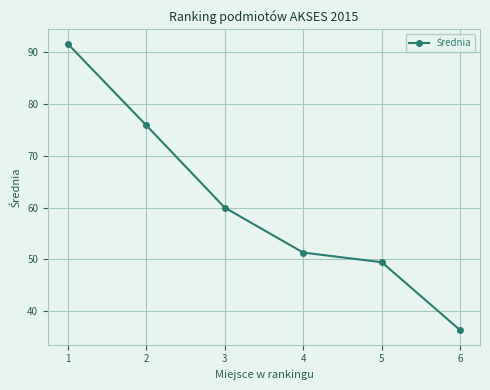

What is the ratio of the value at 5 to the value at 1?

0.5